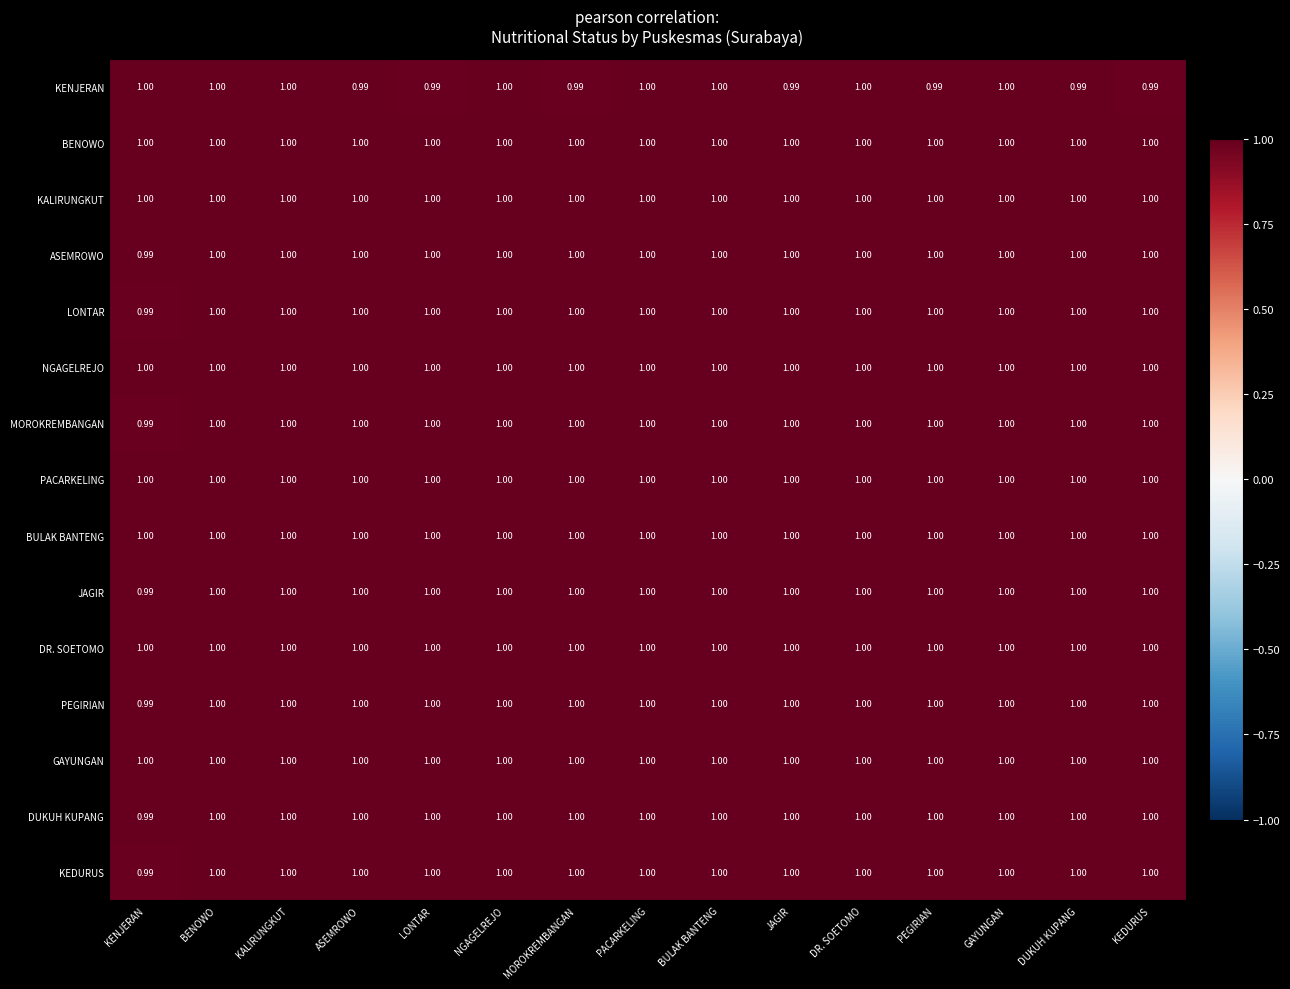

How many data points in DUKUH KUPANG are less than 1?

1